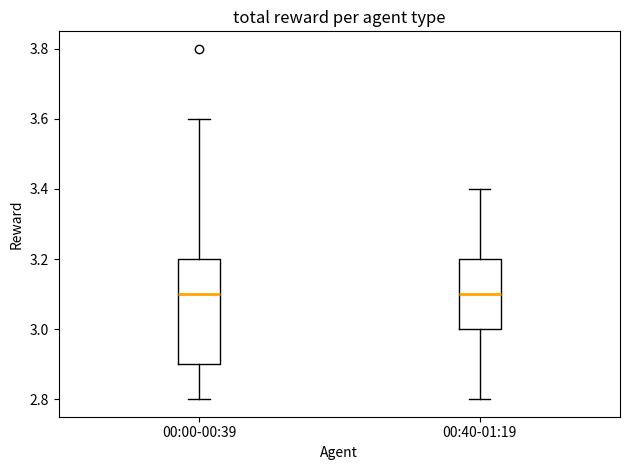

Reading left to right, transcribe this box plot: for each box, give where its median line is, the range the box spans, and where its two whiskers end, as read against the y-axis. The values are not printed on the chart, so give them approximately, as read against the axis.

00:00-00:39: median 3.1, box 2.9 to 3.2, whiskers 2.8 to 3.6
00:40-01:19: median 3.1, box 3.0 to 3.2, whiskers 2.8 to 3.4